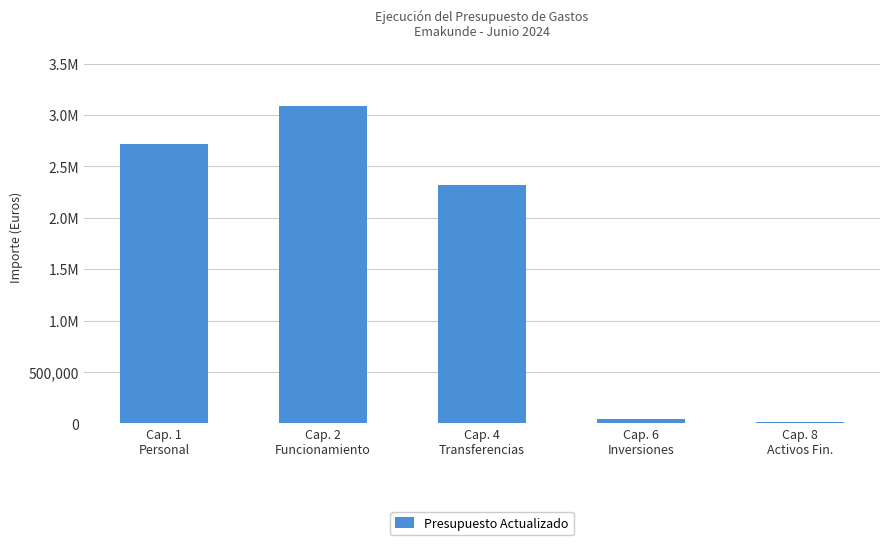

Rank the categories by value from lowest to highest.

Cap. 8
Activos Fin., Cap. 6
Inversiones, Cap. 4
Transferencias, Cap. 1
Personal, Cap. 2
Funcionamiento